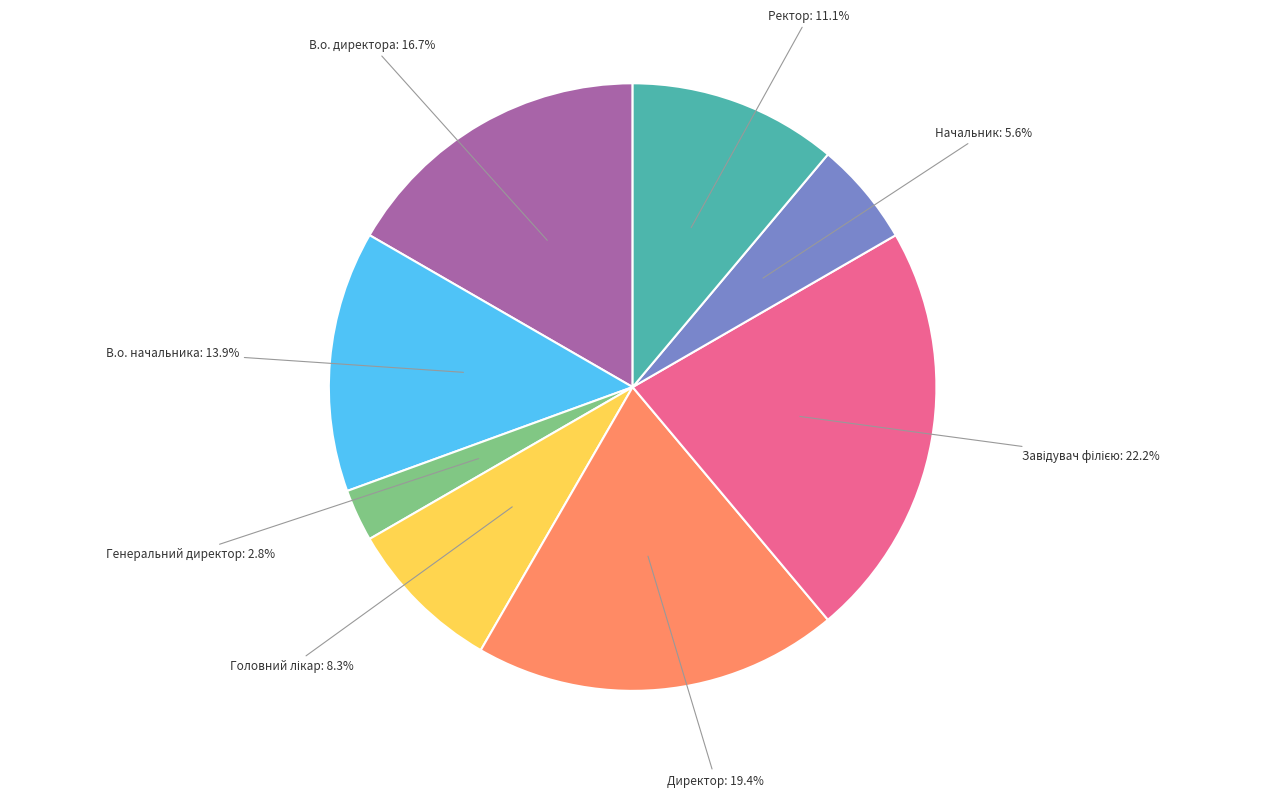

What portion of the pie excludes Начальник?

94.4%